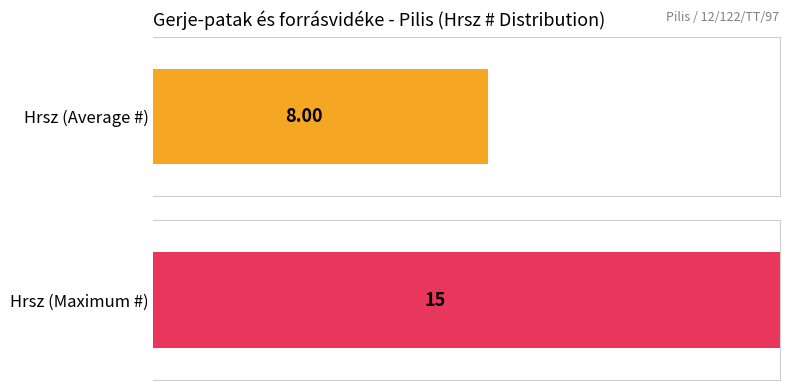

Does the chart contain any negative values?

No